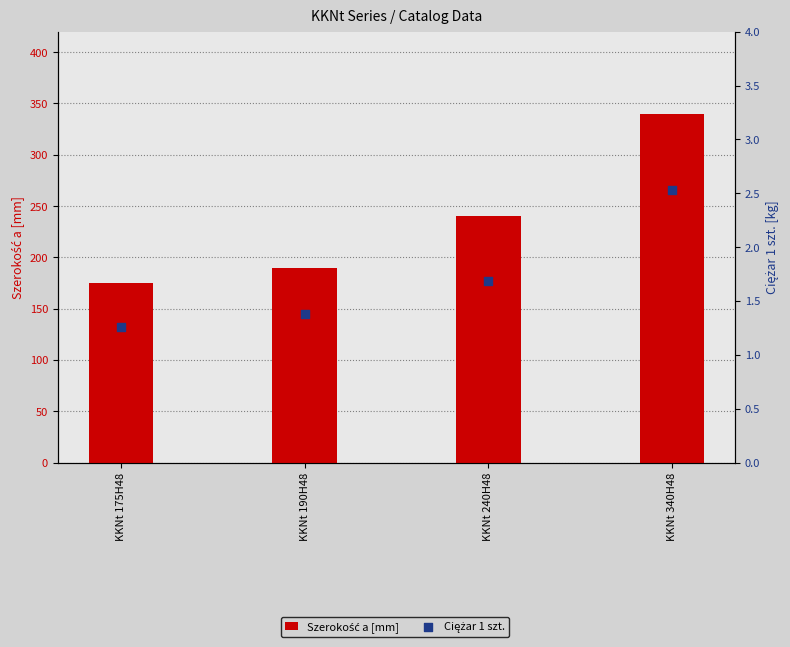

Which series reaches the minimum Y coordinate?

Ciężar 1 szt.